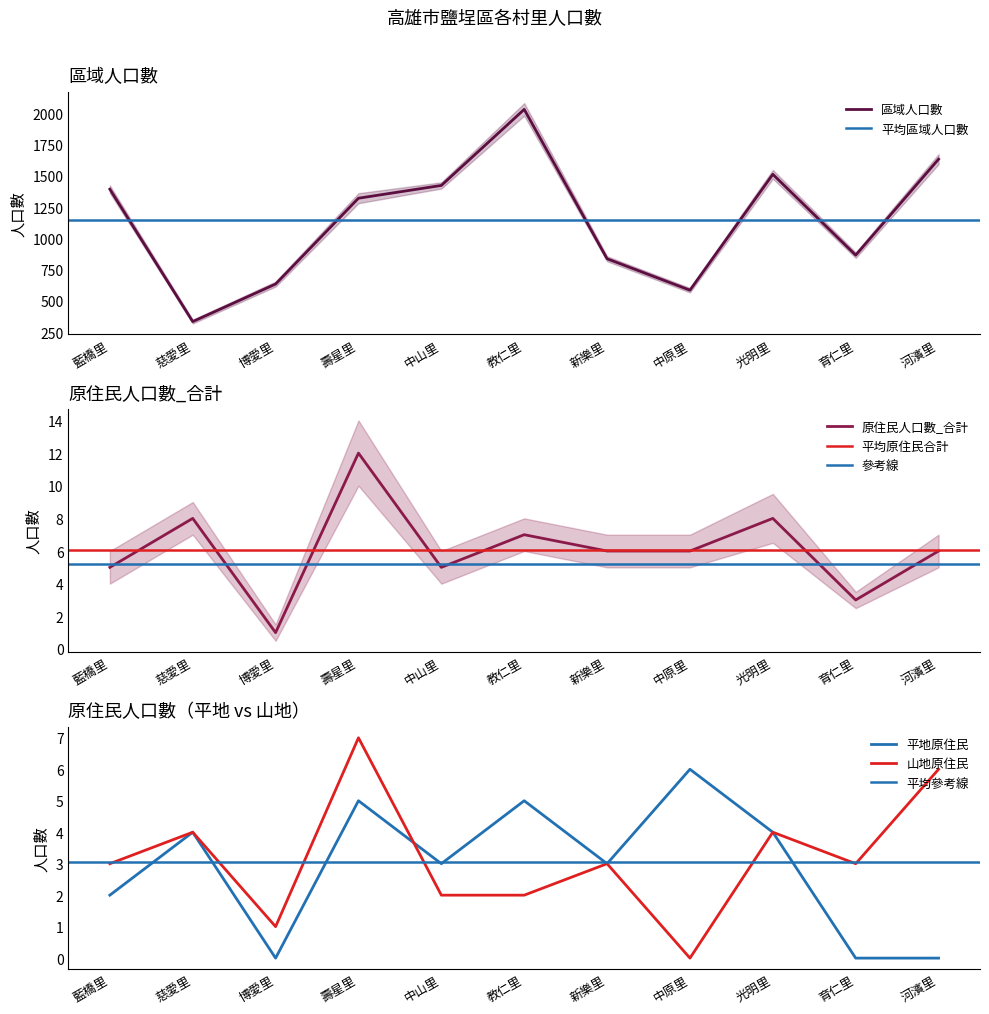

Which category has the highest value in the 原住民人口數_平地原住民 series?

中原里